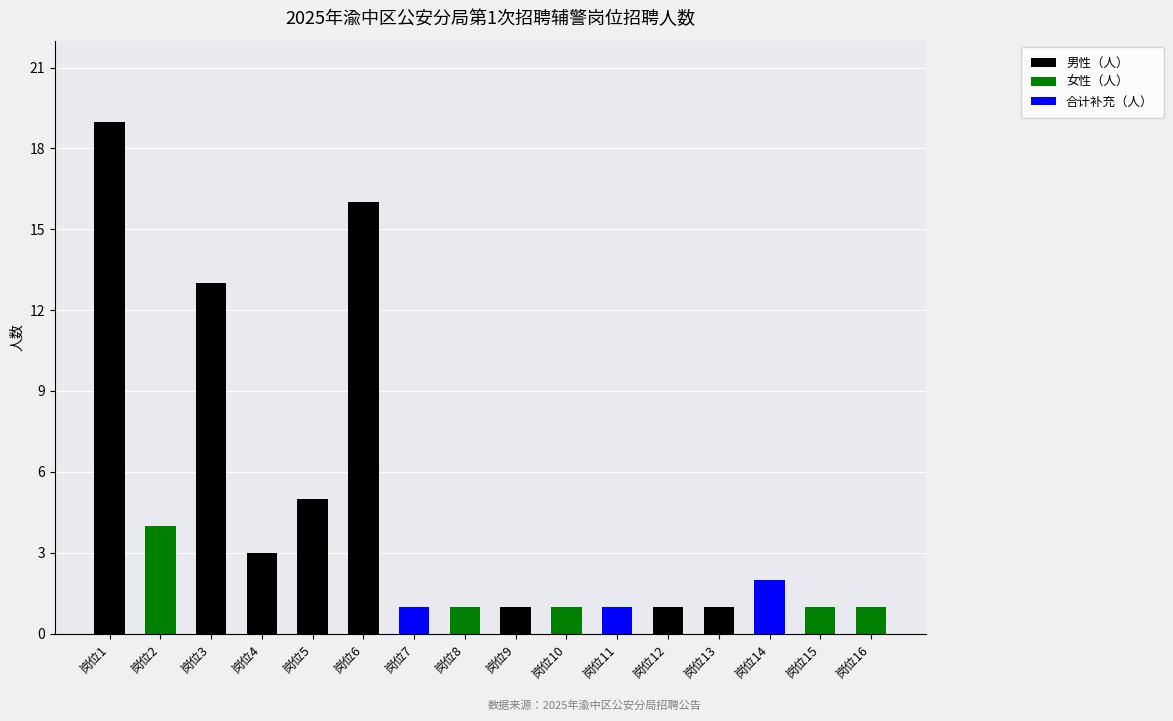

At which label does 男性（人） reach its peak?

岗位1